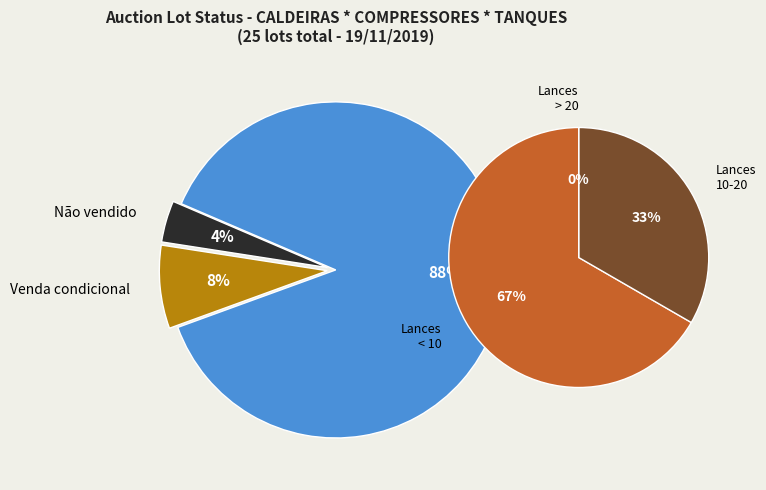

How many slices are in this pie chart?

3